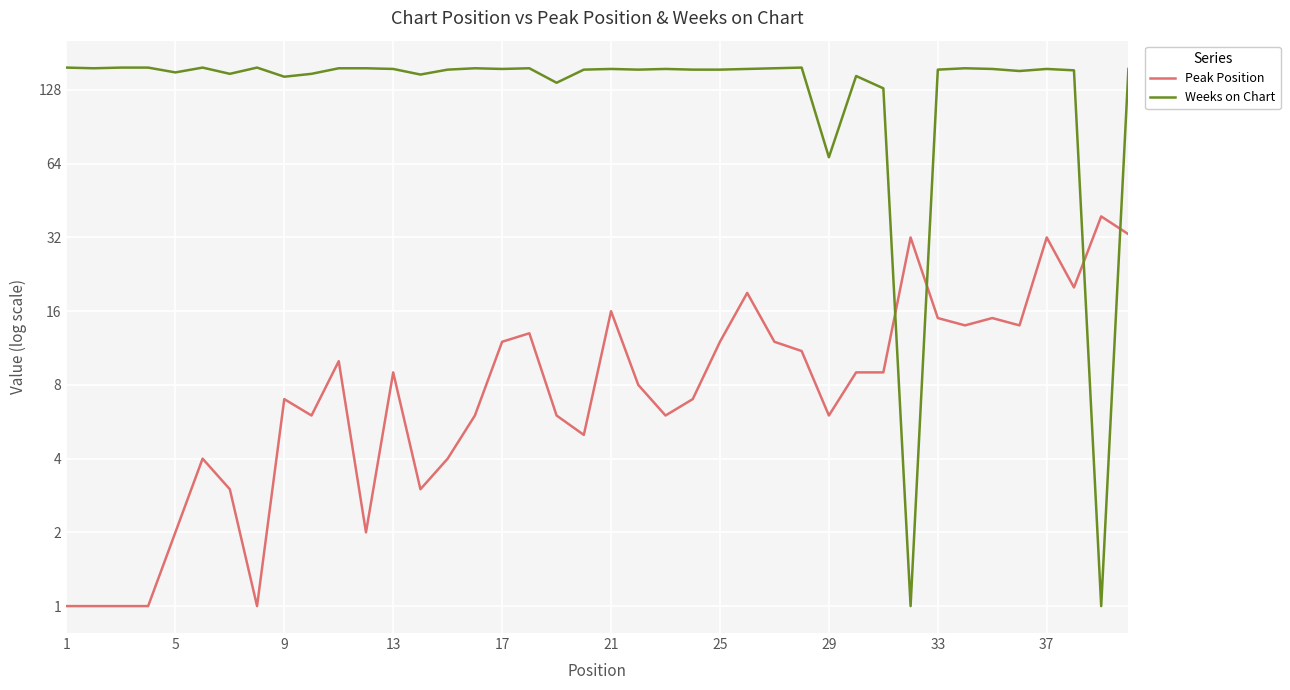

Is the value of Peak Position at 23 greater than the value of Weeks on Chart at 35?

No